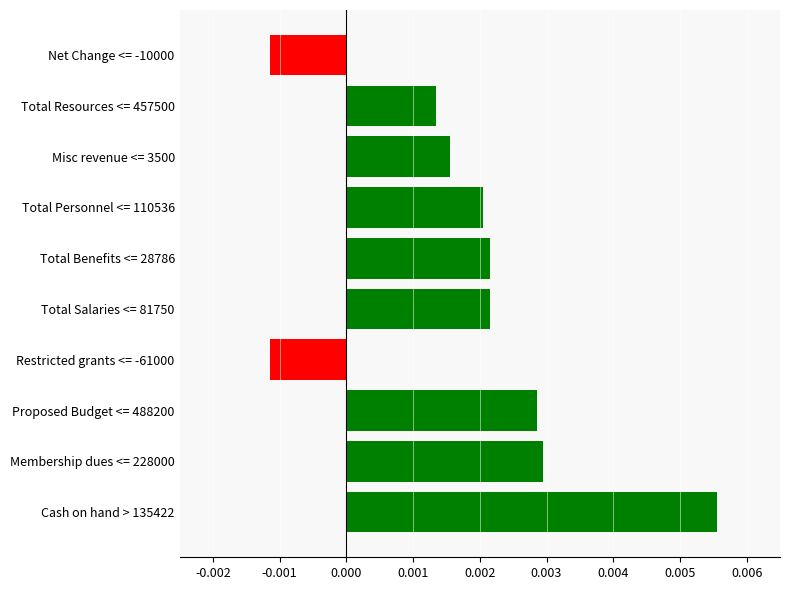

Count the values in the range 0 to 1.

8